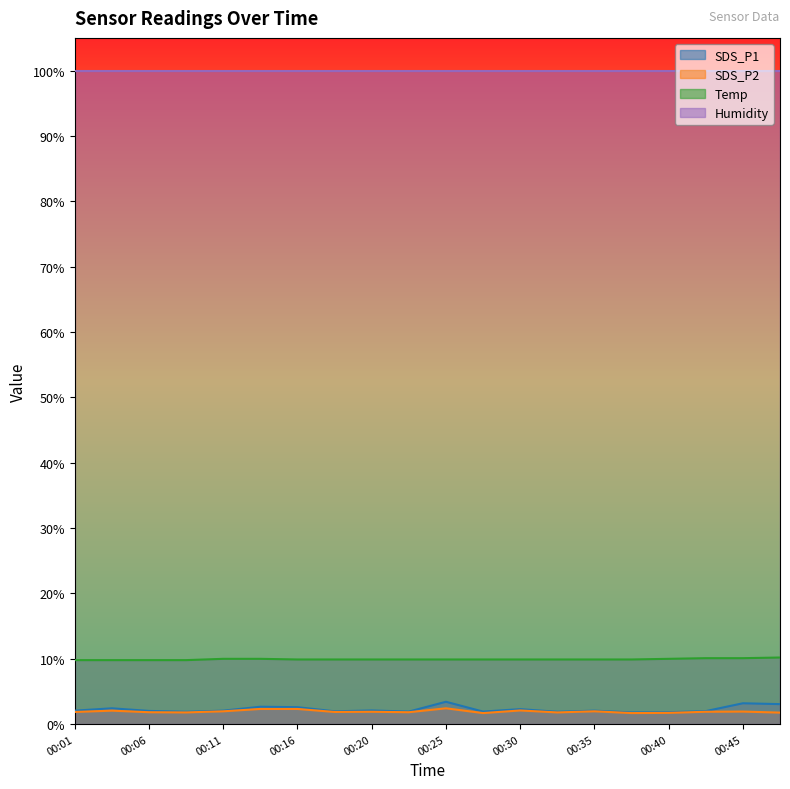

What is the highest value of the SDS_P1 series?

3.4